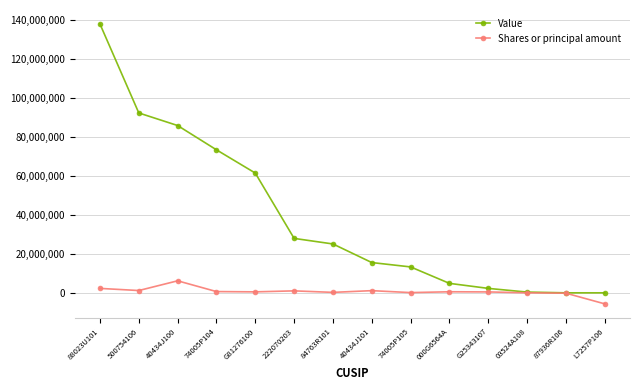

List the series in order of their overall mean, highest first.

Value, Shares or principal amount